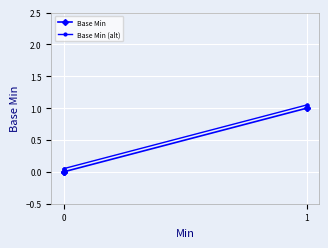

Which series has the largest range (max minus min)?

Base Min